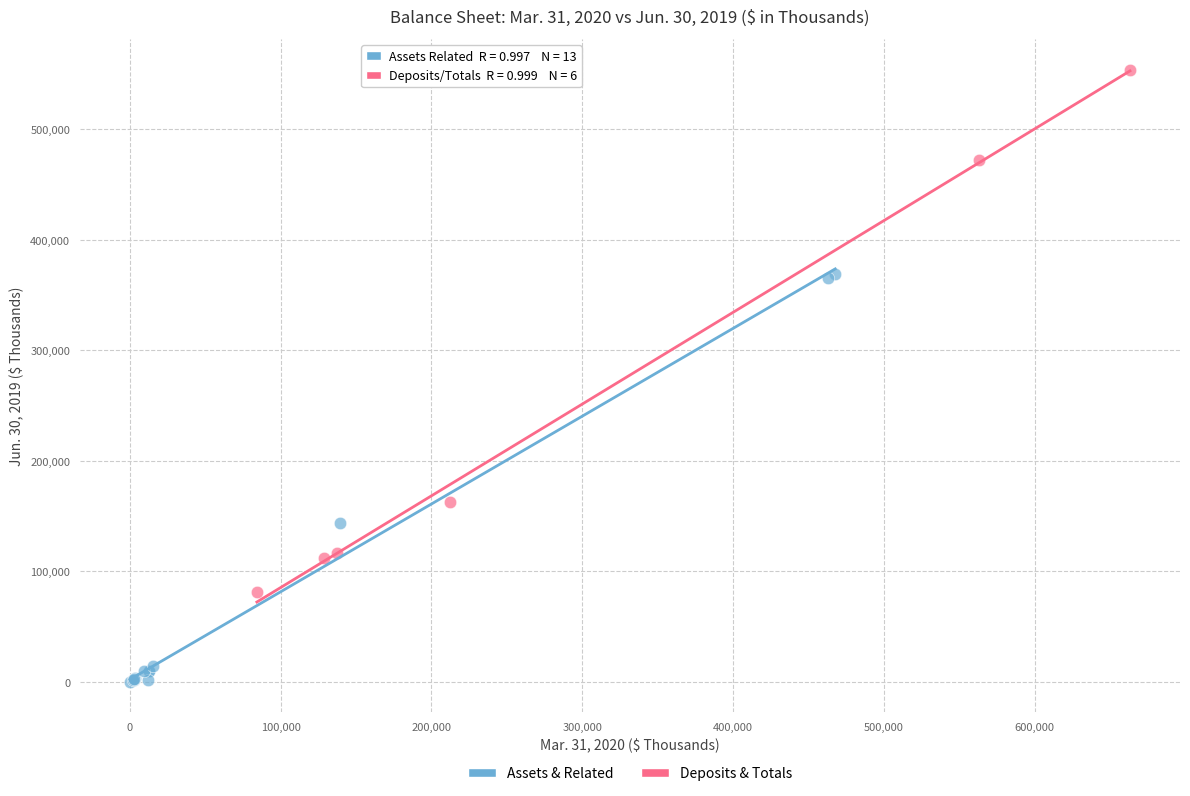

Which series contains the lowest Y value?

Assets & Related